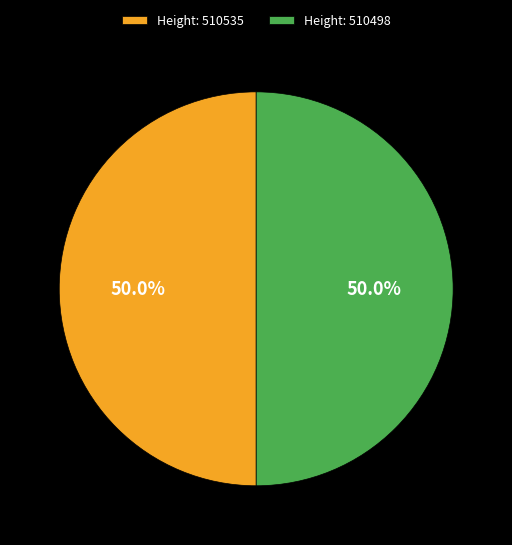

Approximately how many times larger is the value at Height: 510498 compared to Height: 510535?

1.0